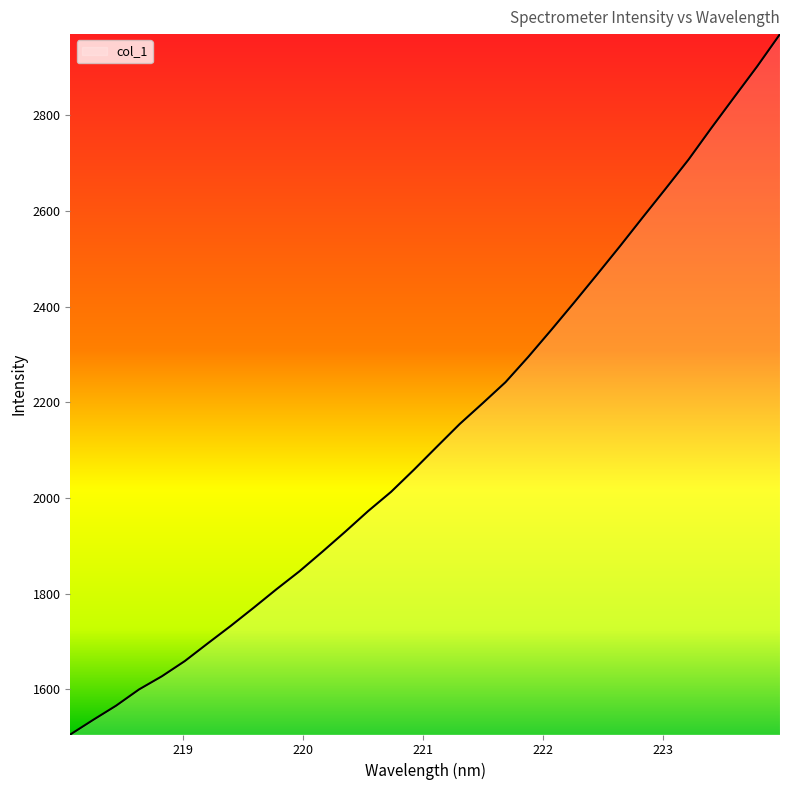

What is the maximum value shown in the chart?

2969.8